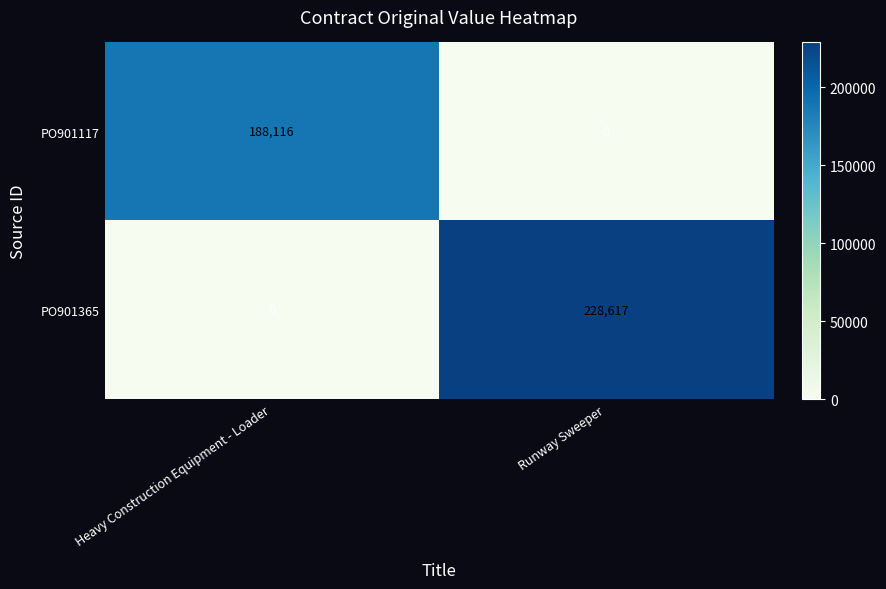

What is the maximum value shown in the chart?

228617